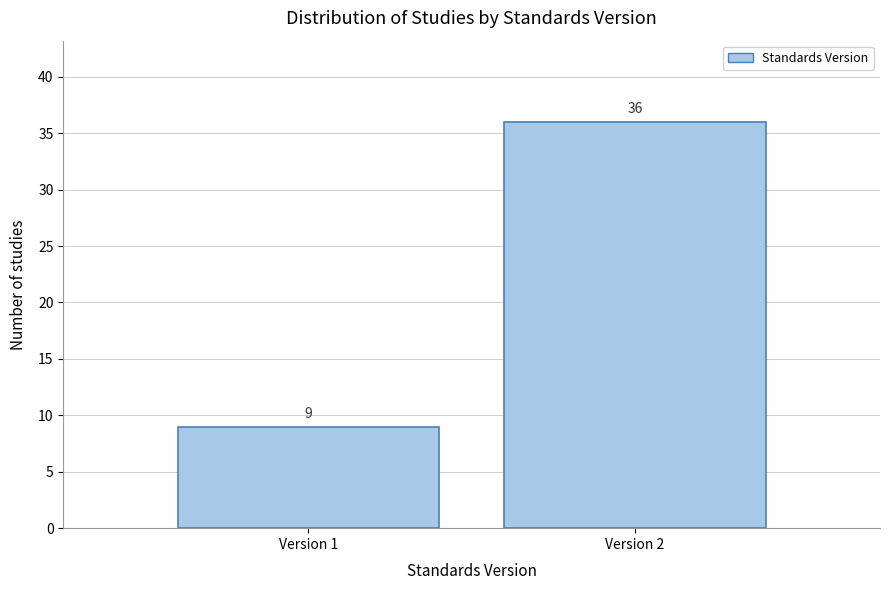

Reading left to right, what are all the values shown in this chart?

Version 1=9	Version 2=36